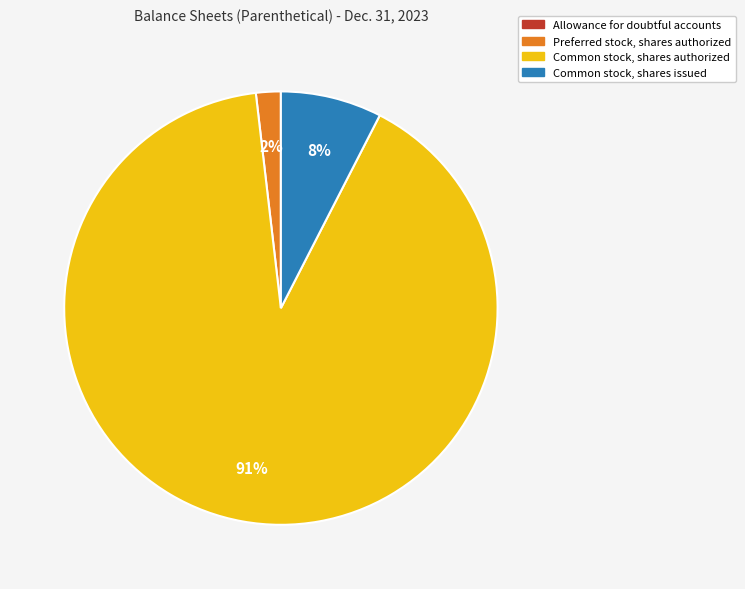

Which category accounts for the majority?

Common stock, shares authorized